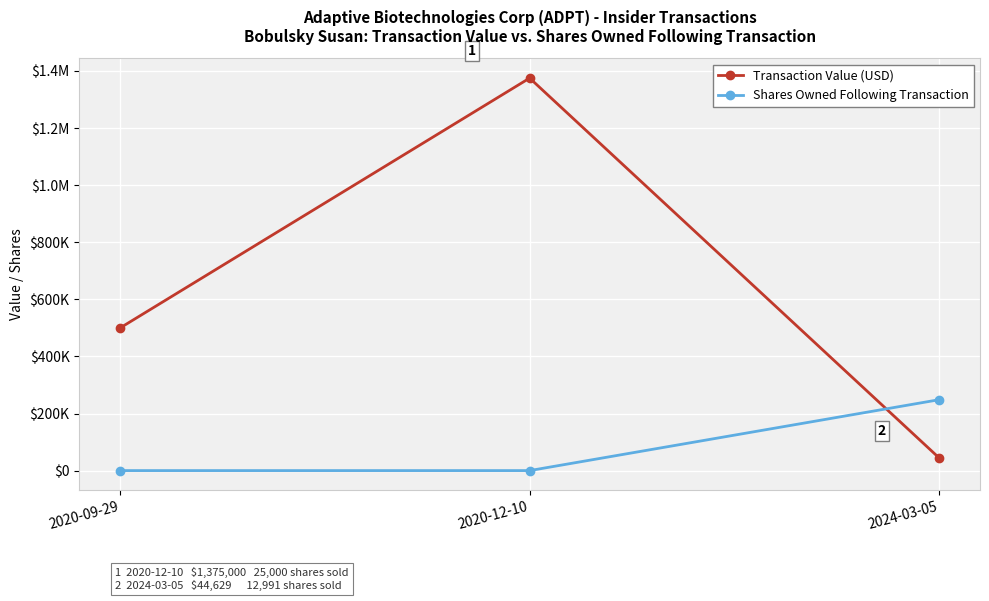

Does the chart have visible grid lines?

Yes